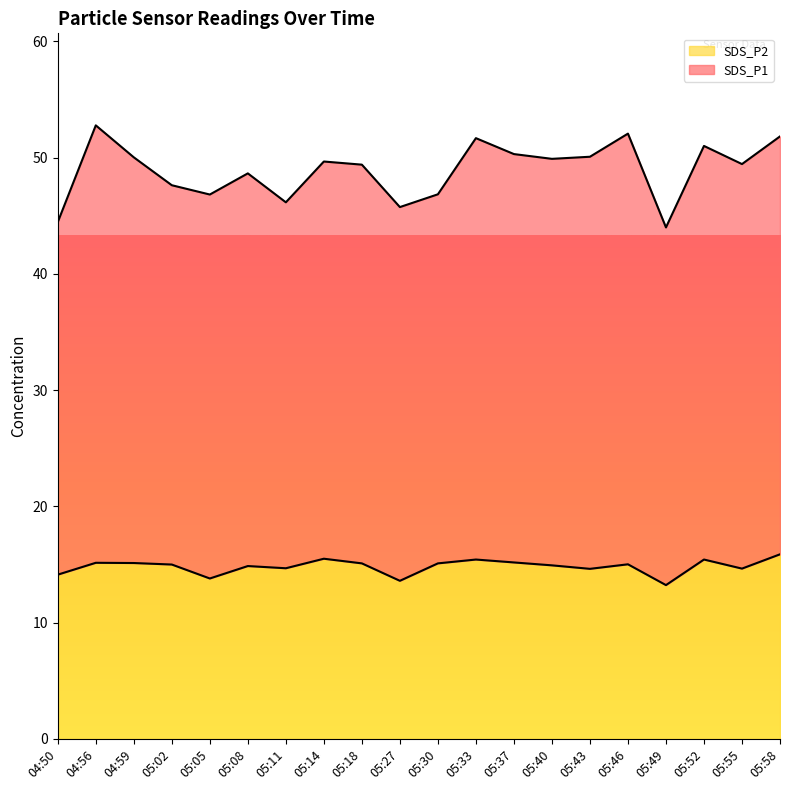

Reading left to right, extract all data points from this chart.

SDS_P1: 44.5	52.8	50.0	47.6	46.8	48.6	46.2	49.7	49.4	45.8	46.9	51.7	50.3	49.9	50.1	52.1	44.0	51.0	49.4	51.8
SDS_P2: 14.1	15.2	15.1	15.0	13.8	14.9	14.7	15.5	15.1	13.6	15.1	15.4	15.2	14.9	14.6	15.0	13.2	15.4	14.7	15.9